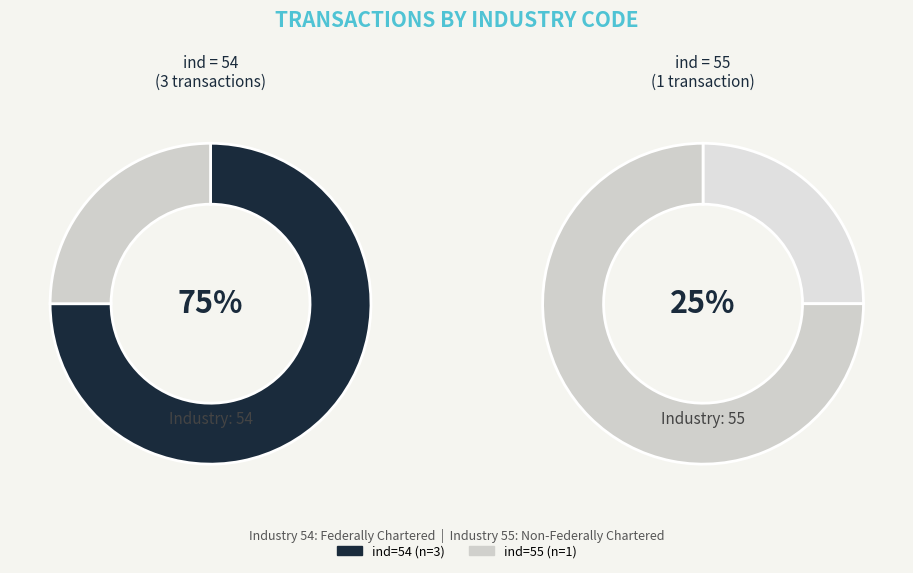

Rank the categories by value from lowest to highest.

55, 54